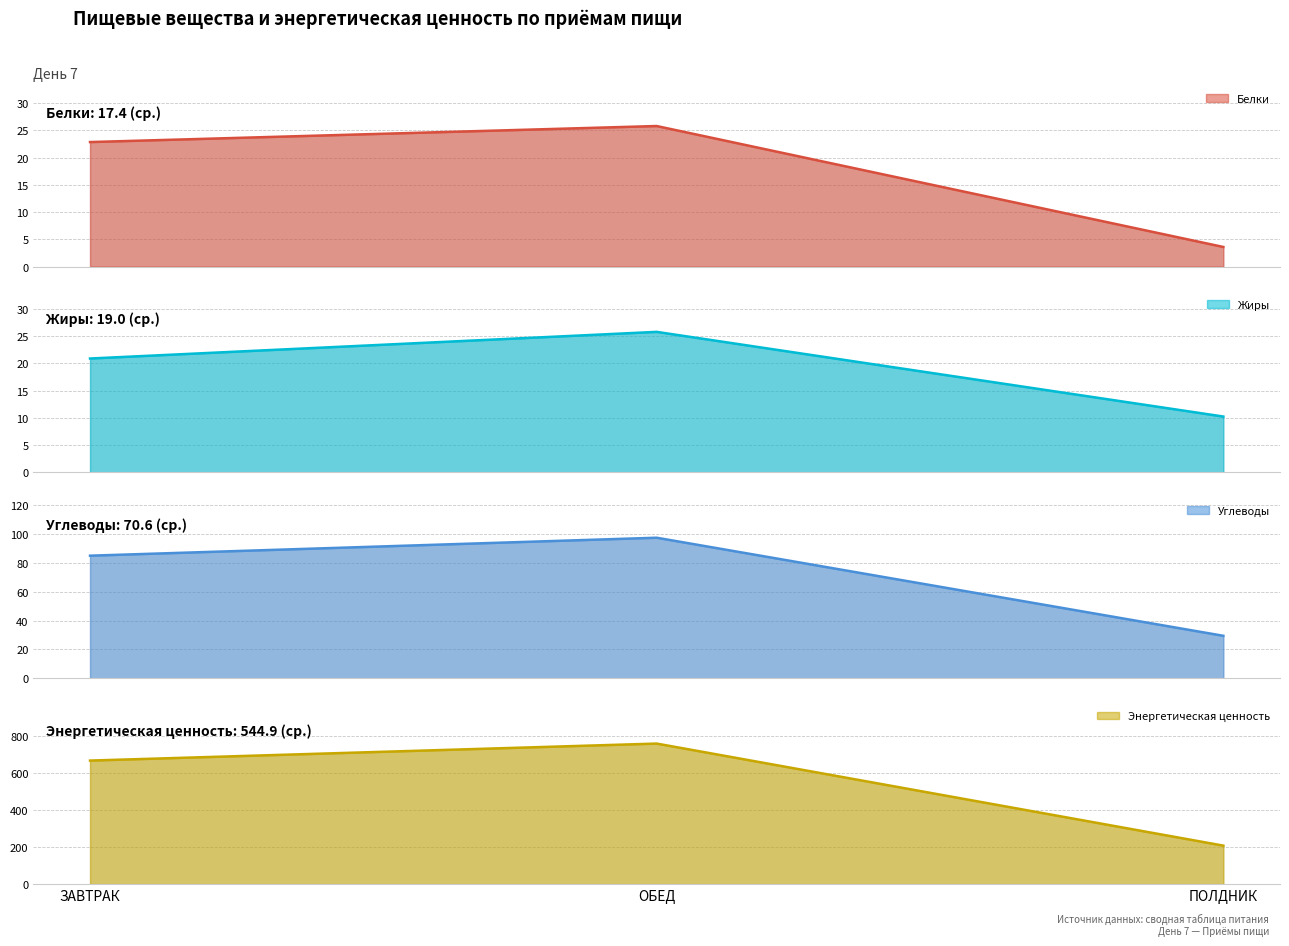

Which category has the highest value across all series?

ОБЕД